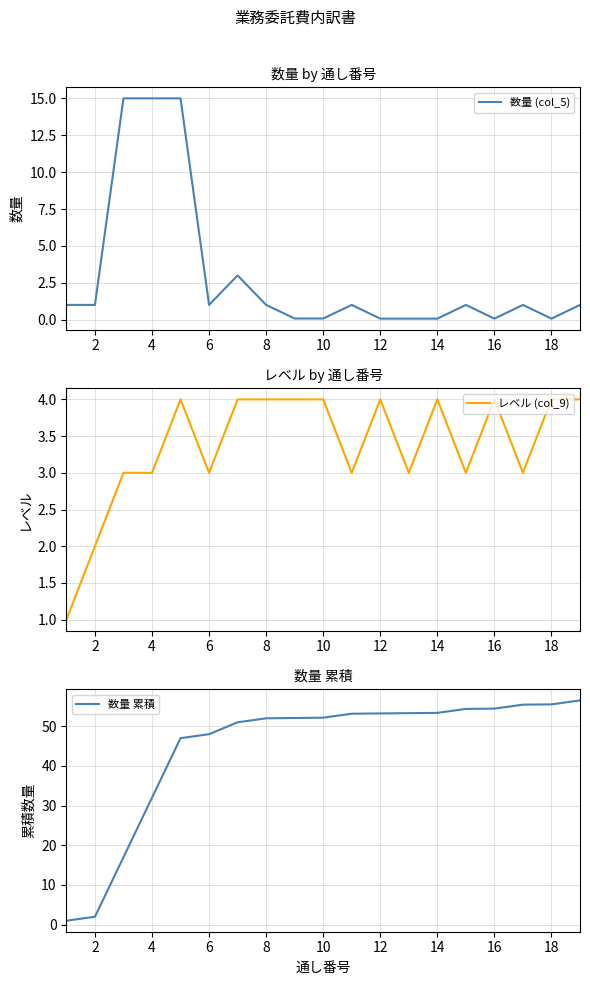

The value of 数量 (col_5) at 4 is 23.1. True or false?

False